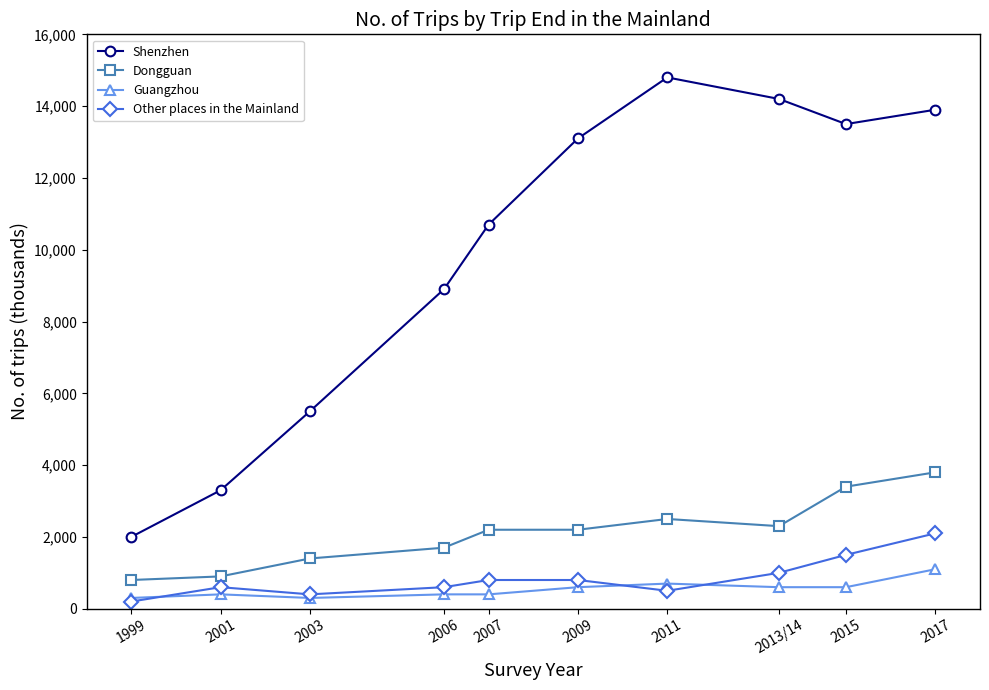

What are all the series names shown in the legend?

Shenzhen, Dongguan, Guangzhou, Other places in the Mainland